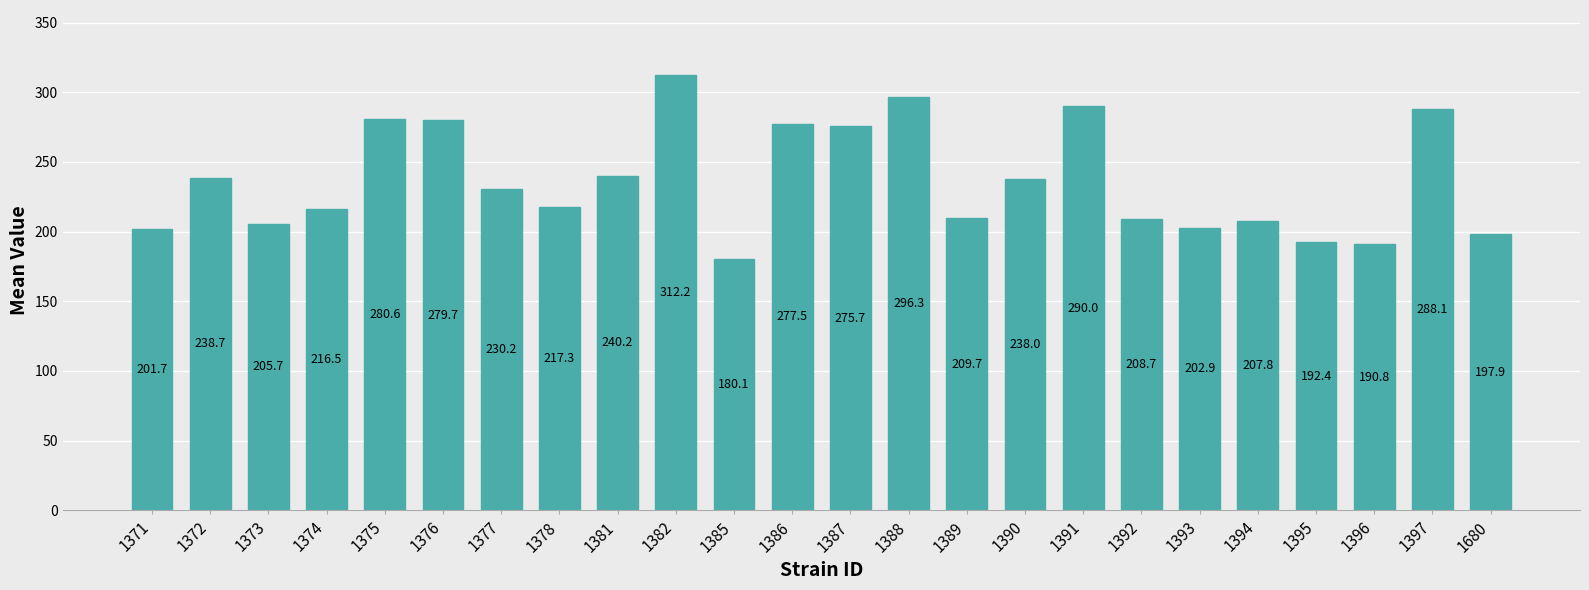

Where is the data nearest to the value 246?

1381